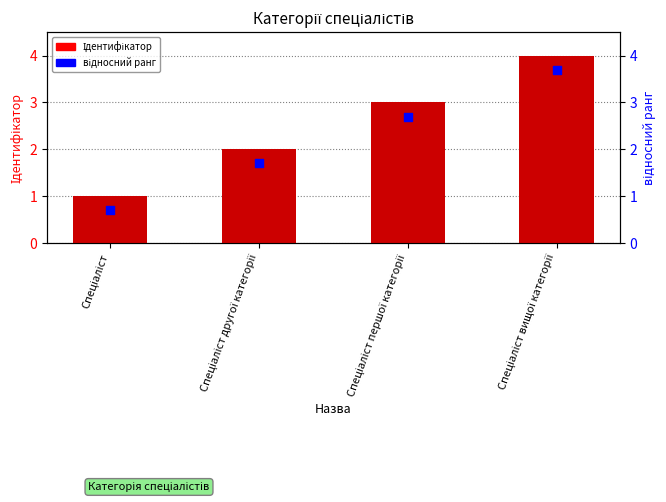

Is the value of Ідентифікатор at Спеціаліст другої категорії greater than the value of відносний ранг at Спеціаліст вищої категорії?

No